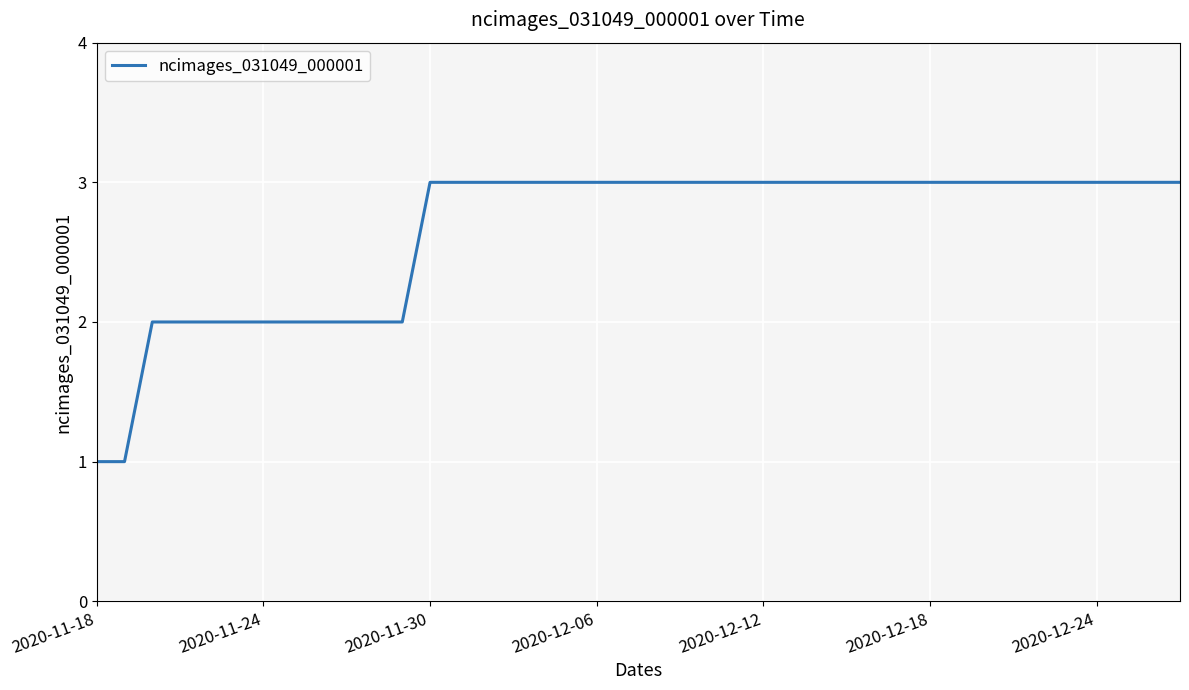

What is the greatest value displayed?

3